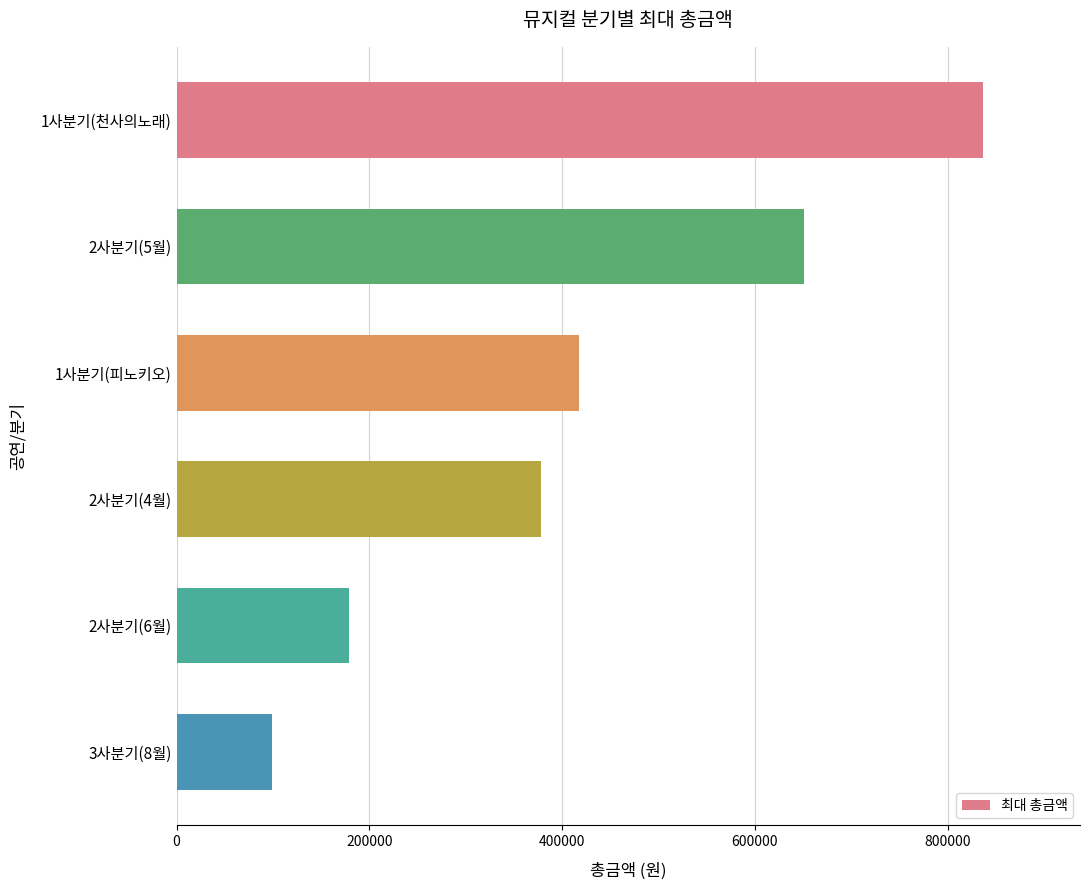

What is the minimum value shown in the chart?

99500